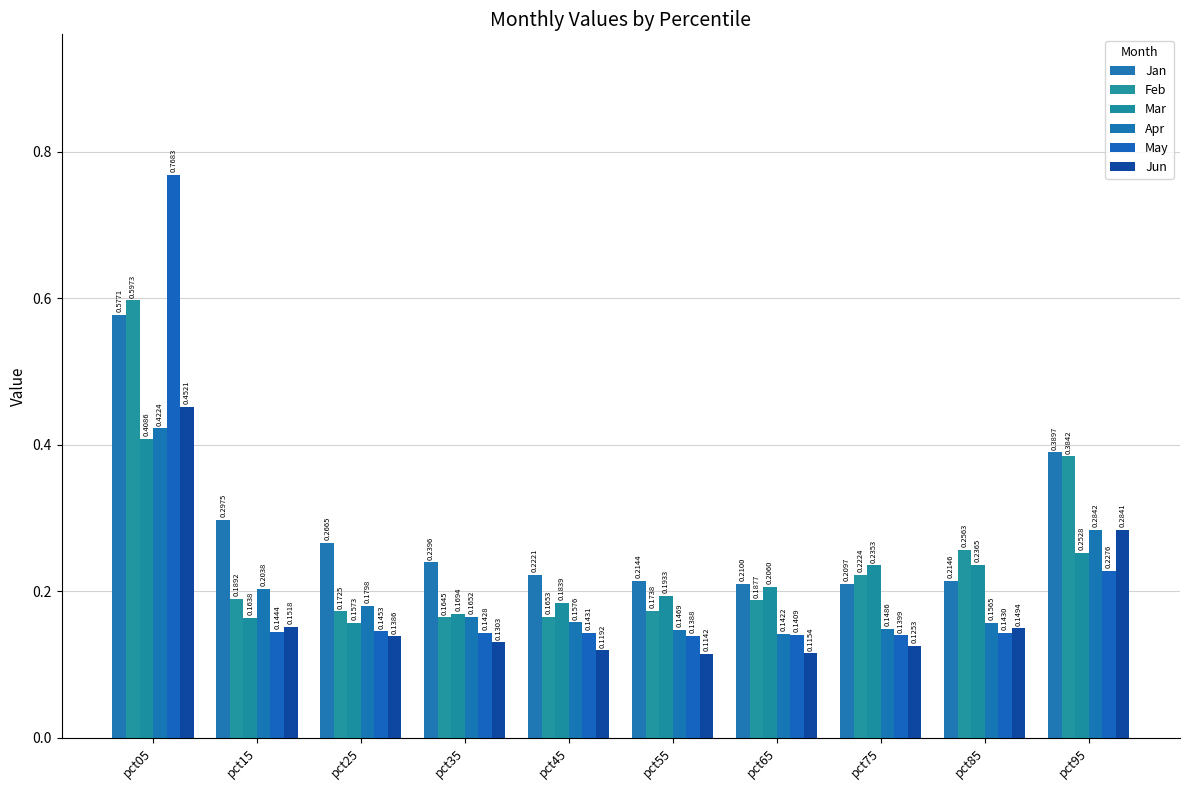

How many series are shown in this chart?

6